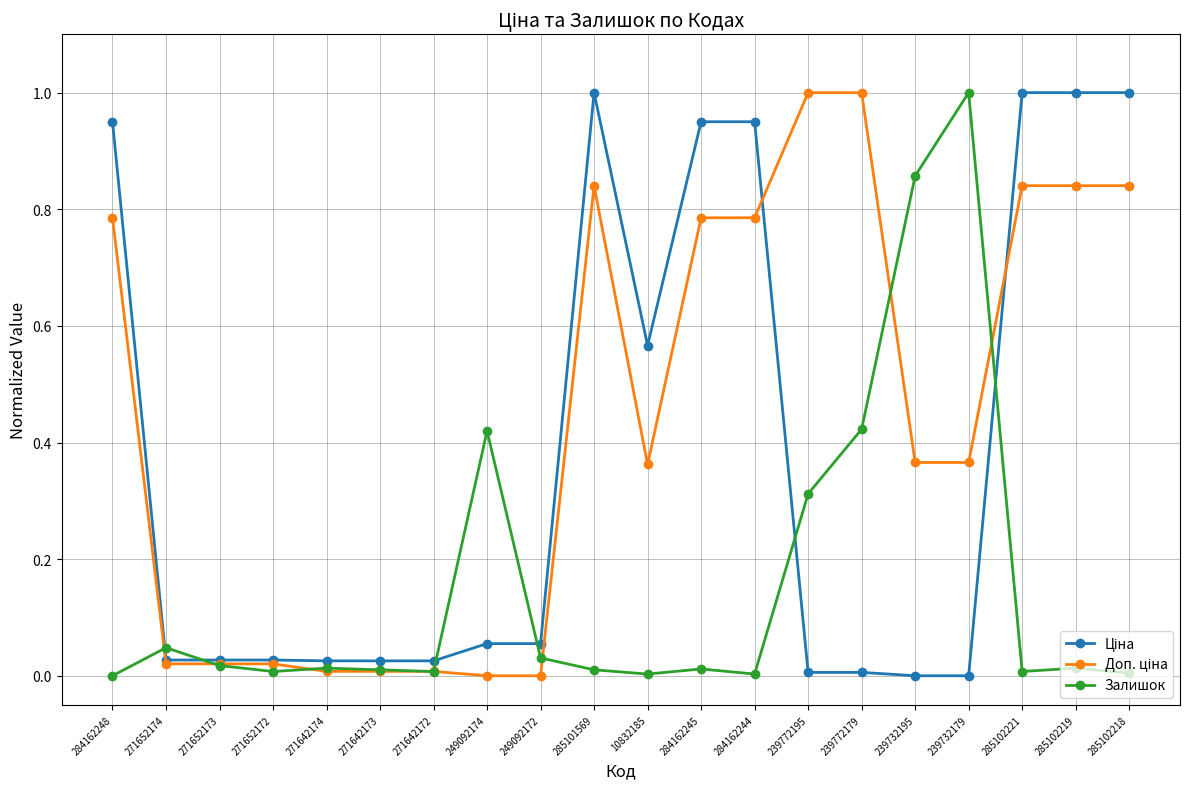

The value of Залишок at 239732179 is 0.5. True or false?

False